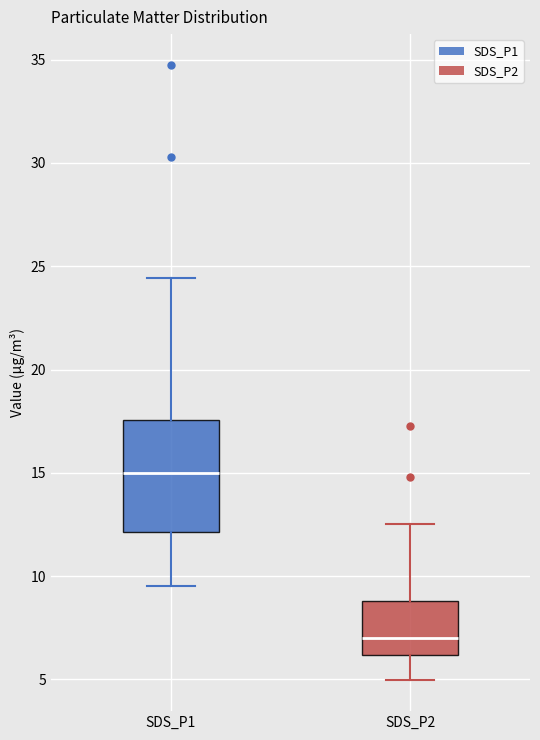

Reading left to right, transcribe this box plot: for each box, give where its median line is, the range the box spans, and where its two whiskers end, as read against the y-axis. The values are not printed on the chart, so give them approximately, as read against the axis.

SDS_P1: median 15.0, box 12.0 to 17.5, whiskers 9.5 to 24.5
SDS_P2: median 7.0, box 6.0 to 9.0, whiskers 5.0 to 12.5